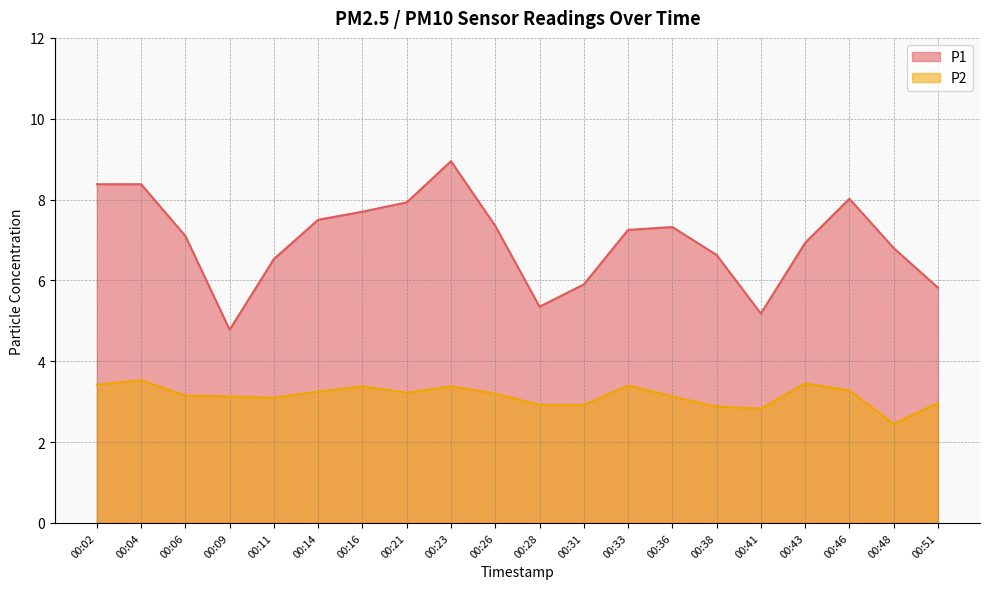

Reading left to right, extract all data points from this chart.

P1: 8.4	8.4	7.1	4.8	6.5	7.5	7.7	7.9	8.9	7.3	5.3	5.9	7.2	7.3	6.6	5.2	6.9	8.0	6.8	5.8
P2: 3.4	3.5	3.1	3.1	3.1	3.2	3.4	3.2	3.4	3.2	2.9	2.9	3.4	3.1	2.9	2.8	3.5	3.3	2.5	3.0